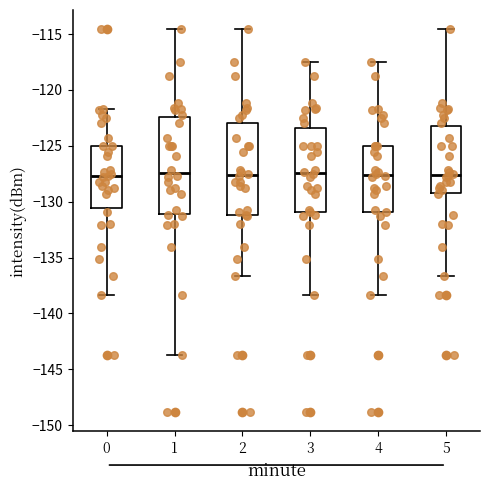

Where is the upper edge of the box at x = 3 on the y-axis? The values are not printed on the chart, so give them approximately, as read against the axis.

-123.5